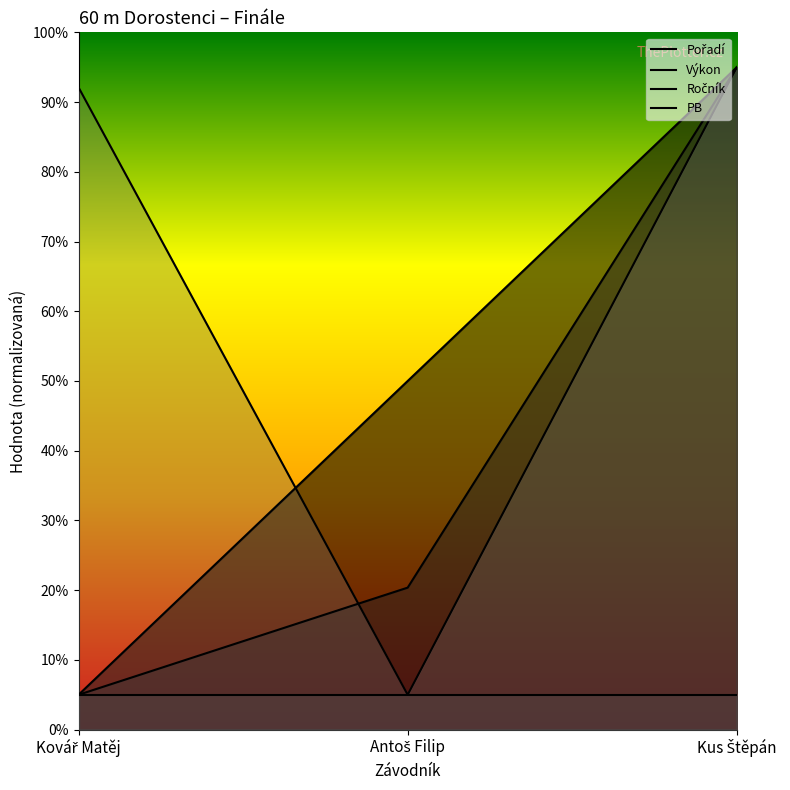

Read the PB value at Kovář Matěj.

9.2